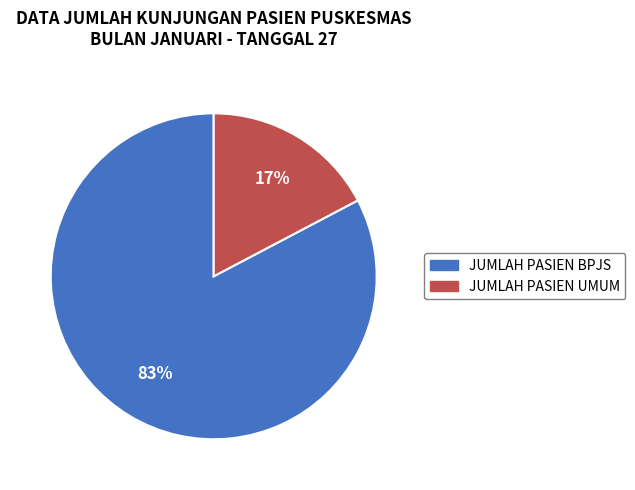

To the nearest percent, what is the combined percentage of JUMLAH PASIEN BPJS and JUMLAH PASIEN UMUM?

100%